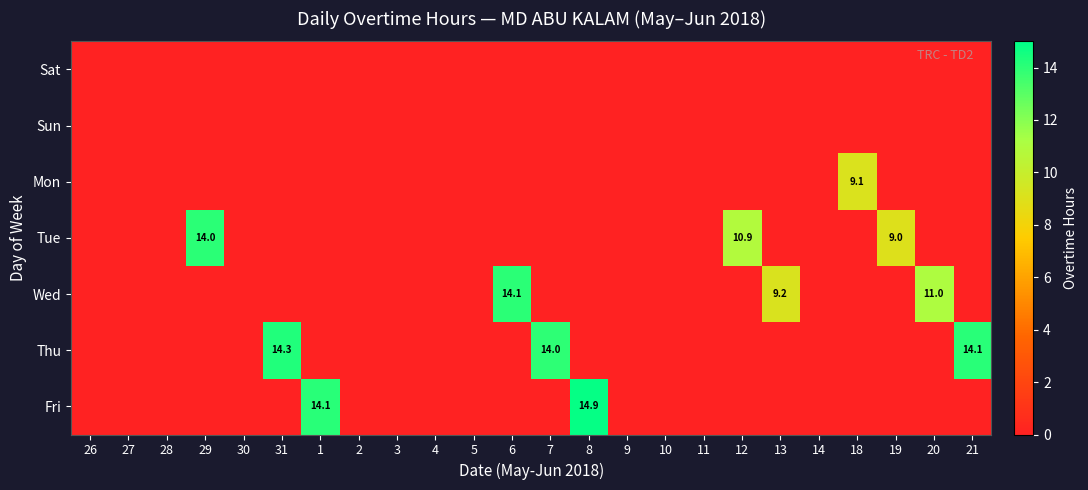

What is the difference between the maximum and minimum values in the Thu series?

14.3